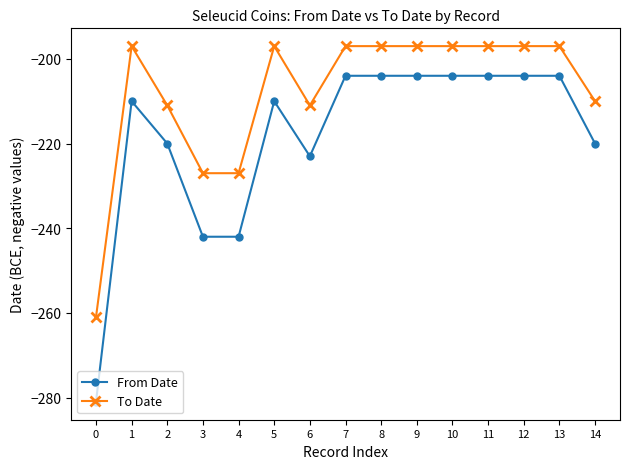

The To Date series shows -322 at 2. True or false?

False